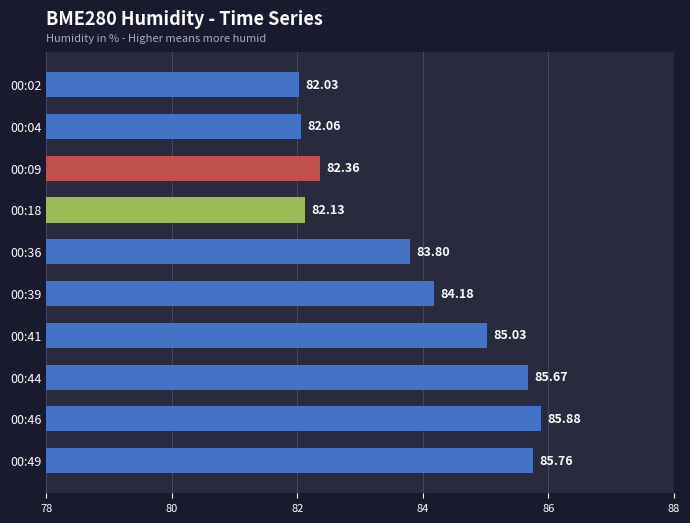

Are the bars horizontal?

Yes